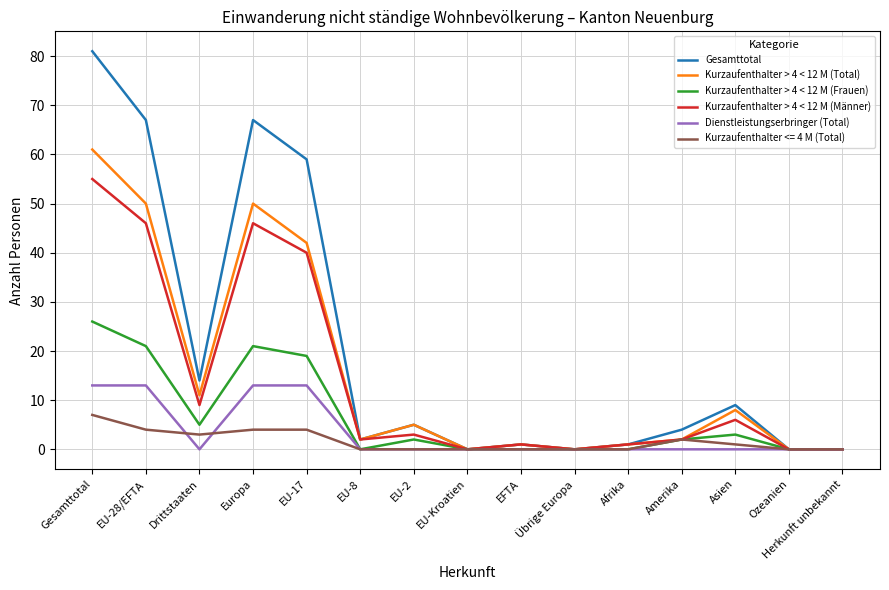

At which category is the sum across all series the highest?

Gesamttotal